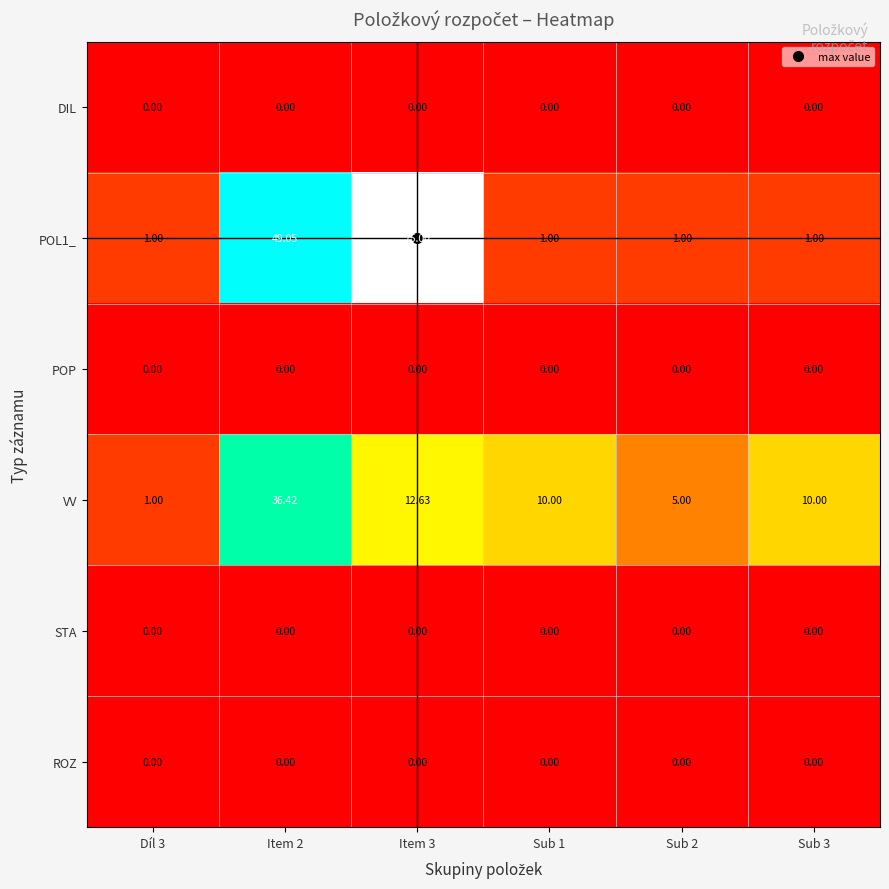

What is the difference between the highest and lowest values at Díl 3?

1.0